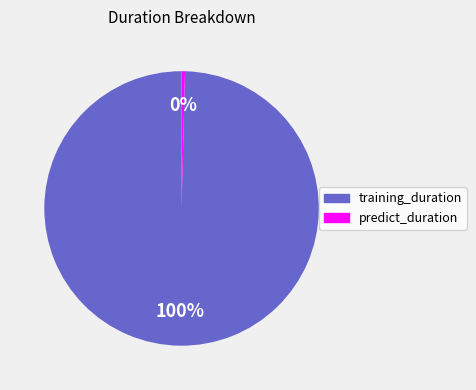

To the nearest percent, what is the combined percentage of training_duration and predict_duration?

100%